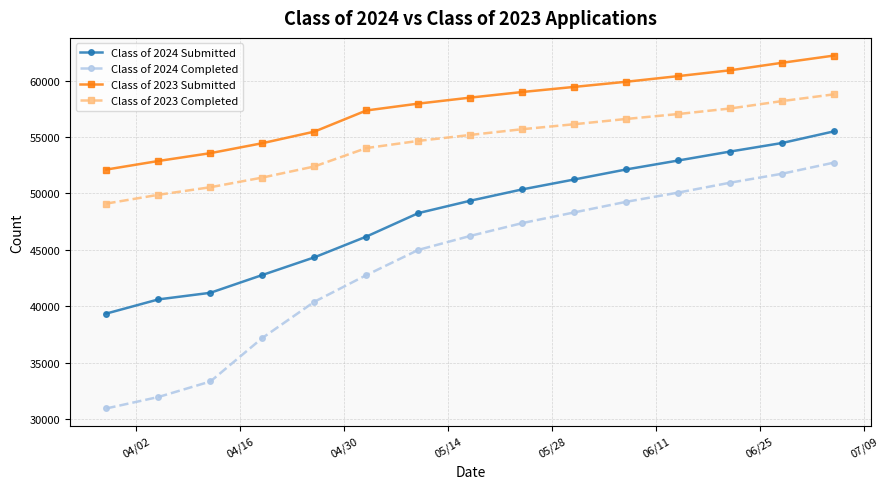

Count the number of data series in this chart.

4